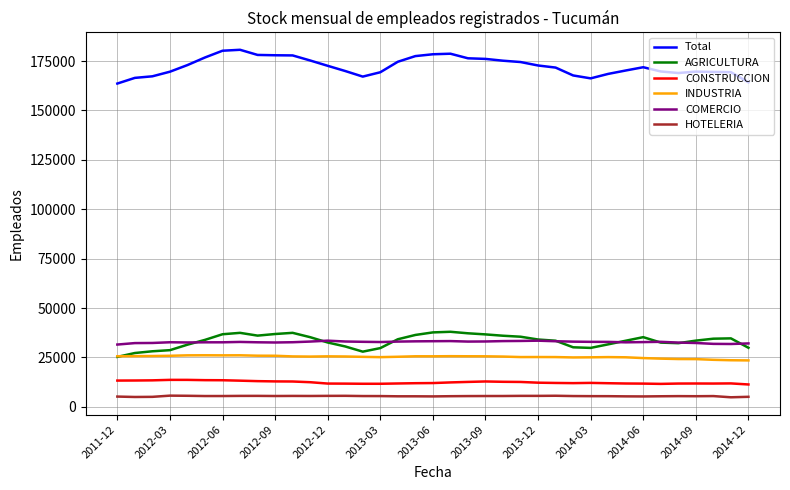

Which series has the largest total across all categories?

Total